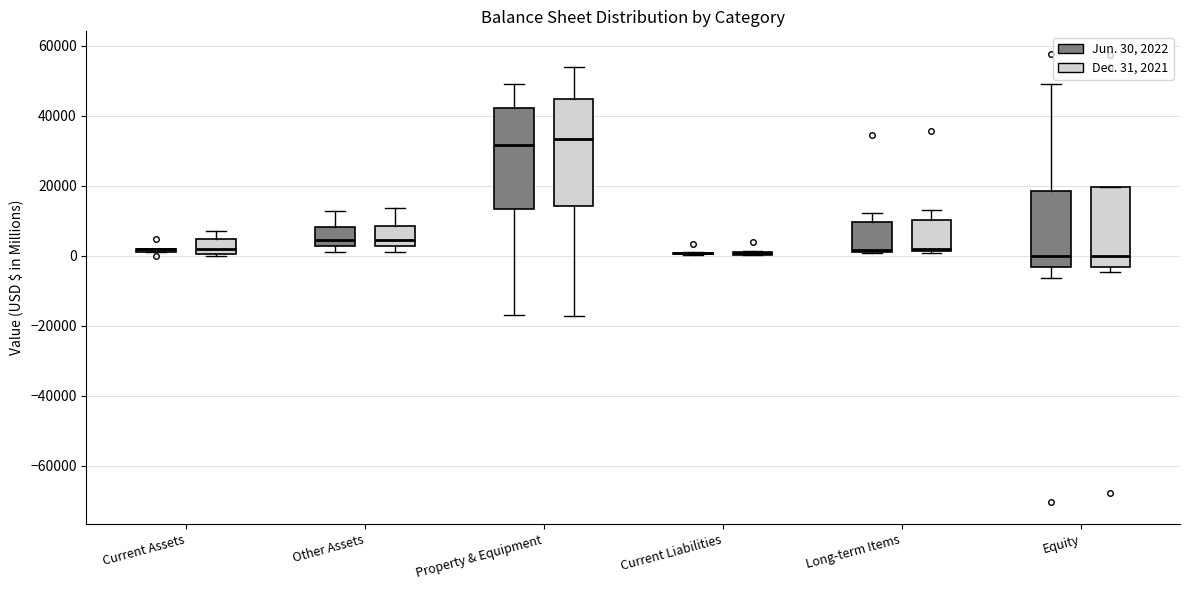

Where does the upper whisker of the box for Long-term Items (Dec. 31, 2021) end on the y-axis? The values are not printed on the chart, so give them approximately, as read against the axis.

14000